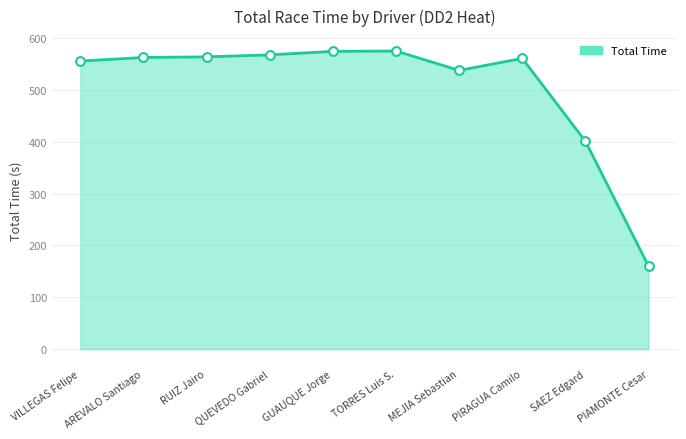

Between AREVALO Santiago and MEJIA Sebastian, which is larger?

AREVALO Santiago